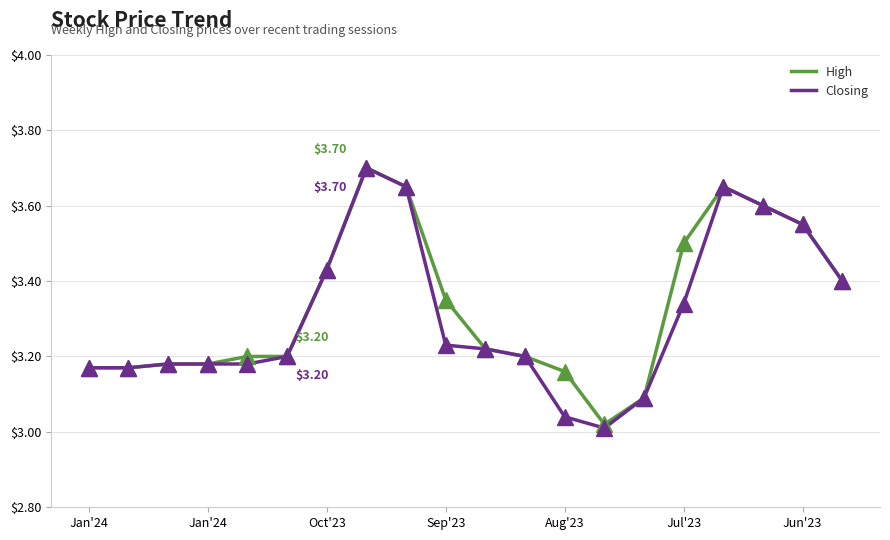

Which series has the widest spread of values?

Closing